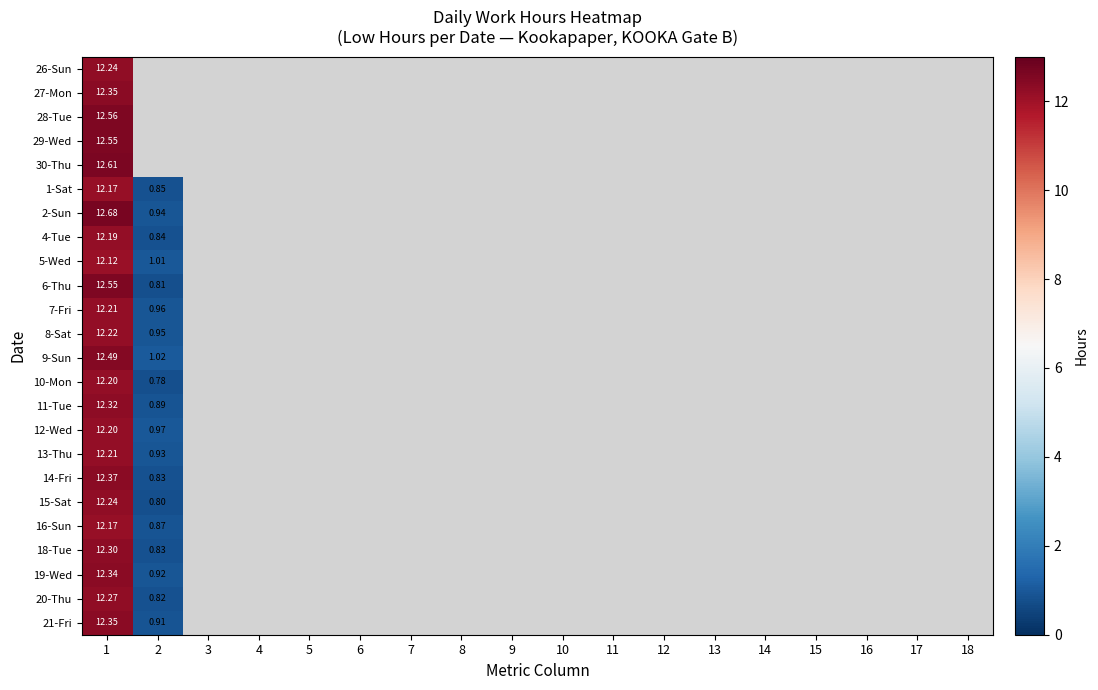

Is it true that 4-Tue equals 0.0 at 9?

True